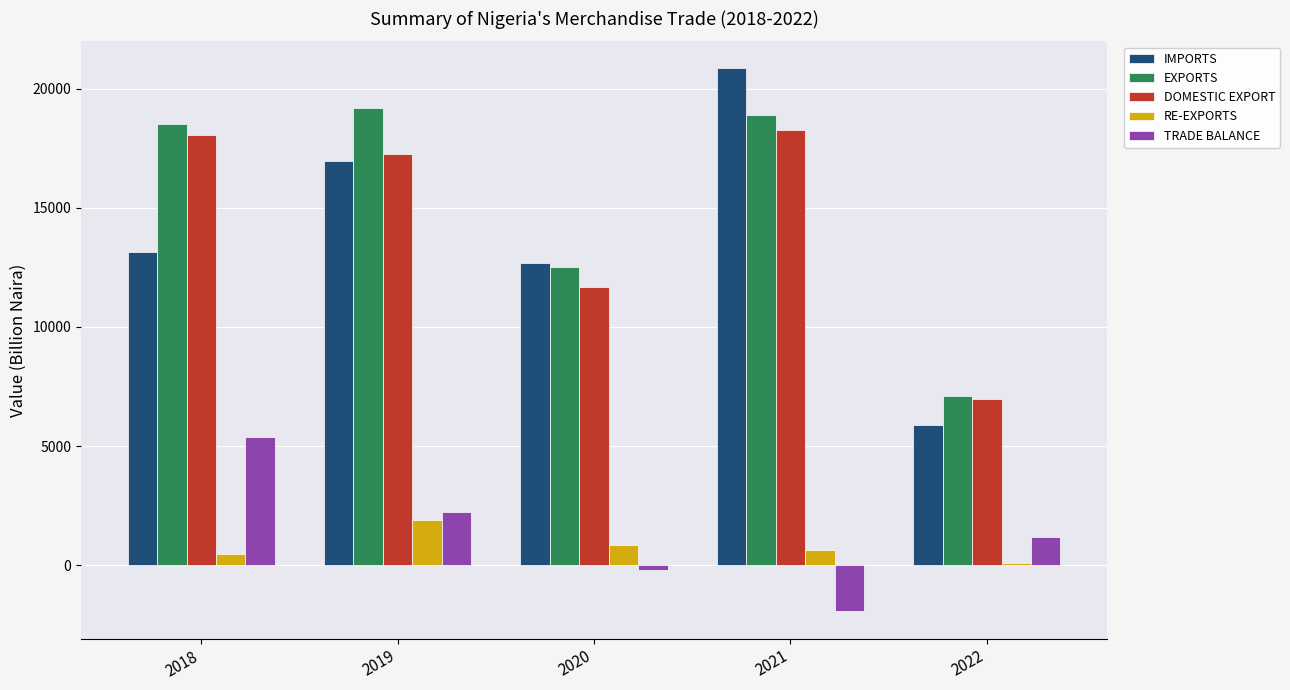

What is the value of the RE-EXPORTS bar at the 3rd from the left?

859.1